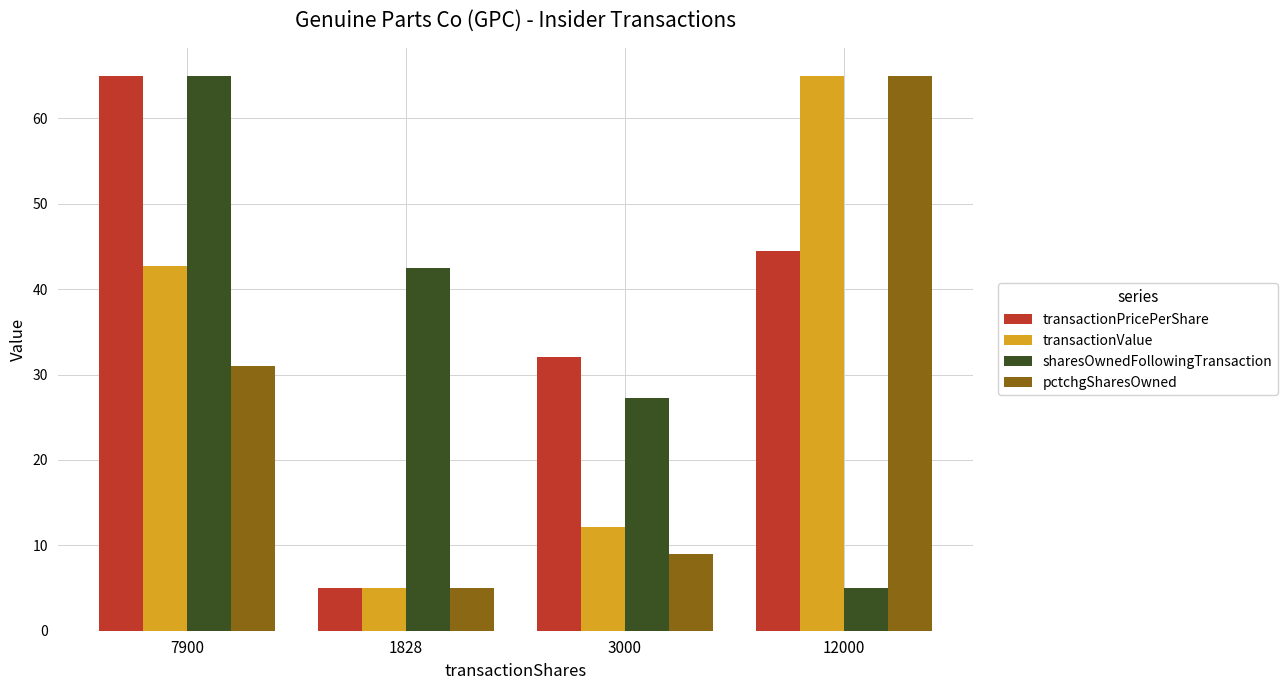

Is the value of sharesOwnedFollowingTransaction at 1828 greater than the value of transactionPricePerShare at 1828?

Yes